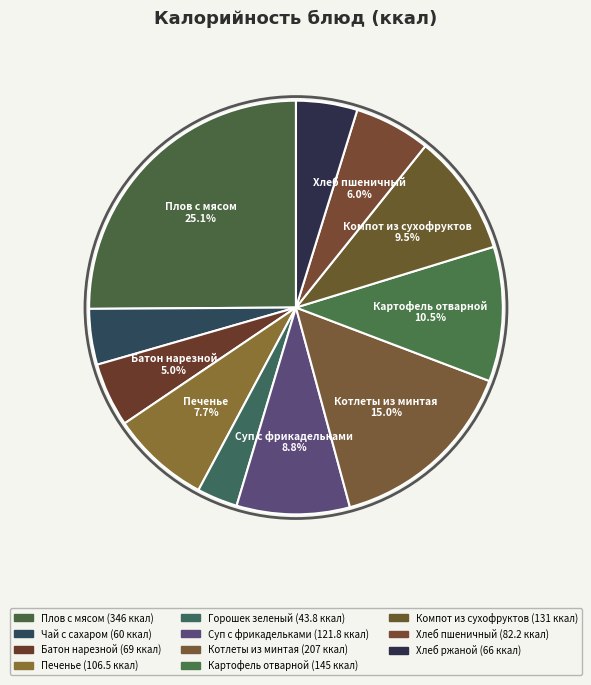

To the nearest percent, what is the difference between the largest and smallest slice percentages?

22%